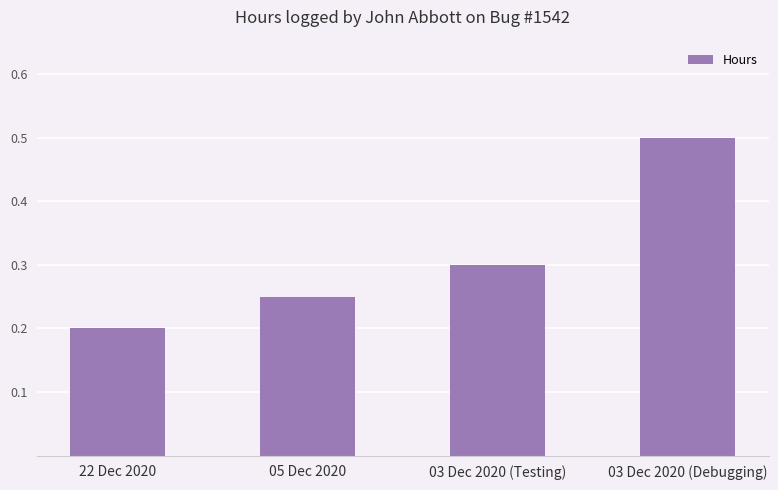

Does the chart contain stacked bars?

No